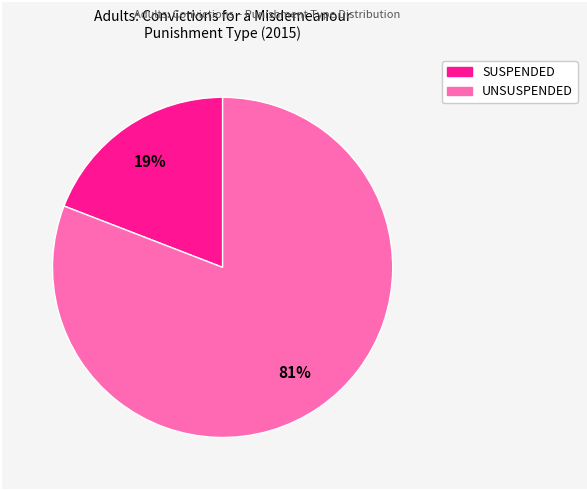

To the nearest percent, what is the average slice percentage?

50%